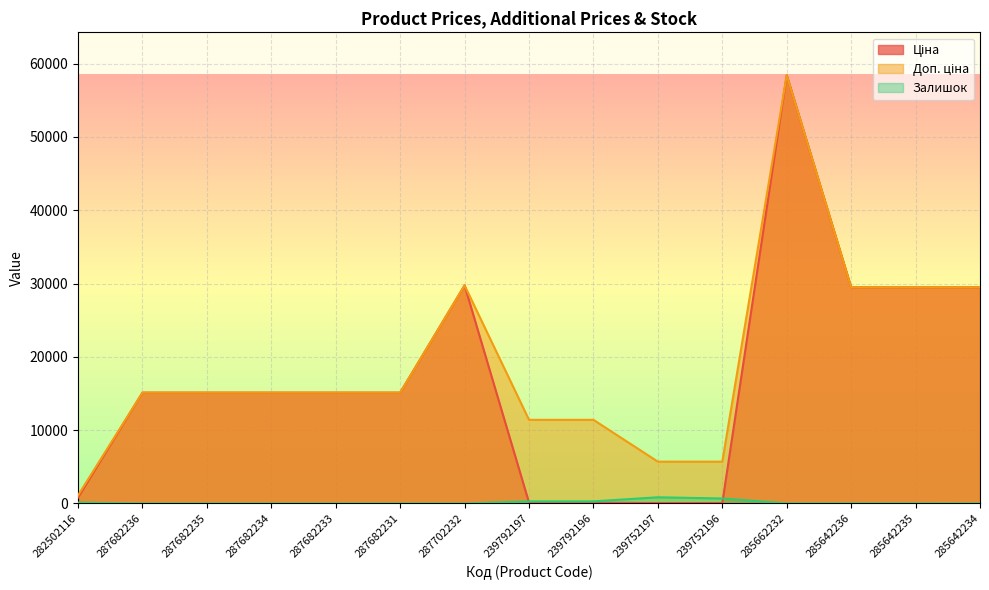

What are all the series names shown in the legend?

Ціна, Доп. ціна, Залишок